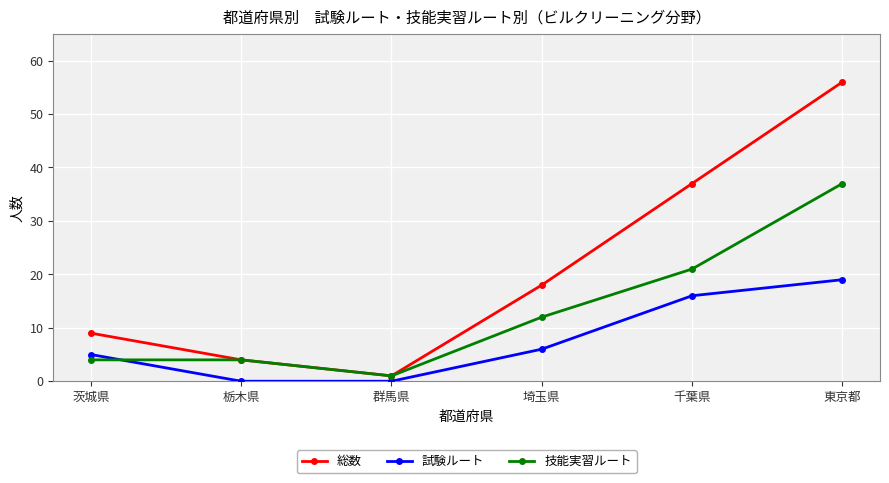

What is the maximum value for 総数?

56